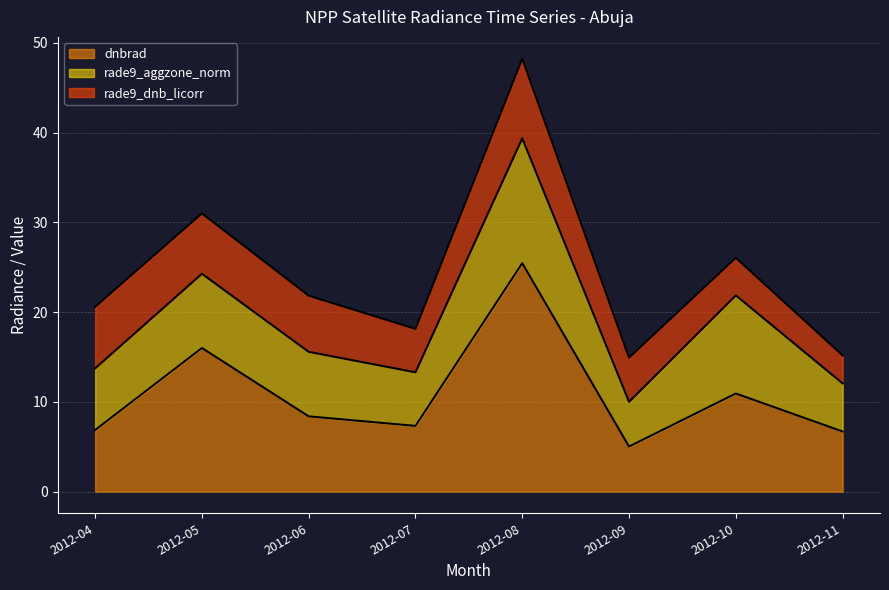

What are all the series names shown in the legend?

dnbrad, rade9_aggzone_norm, rade9_dnb_licorr